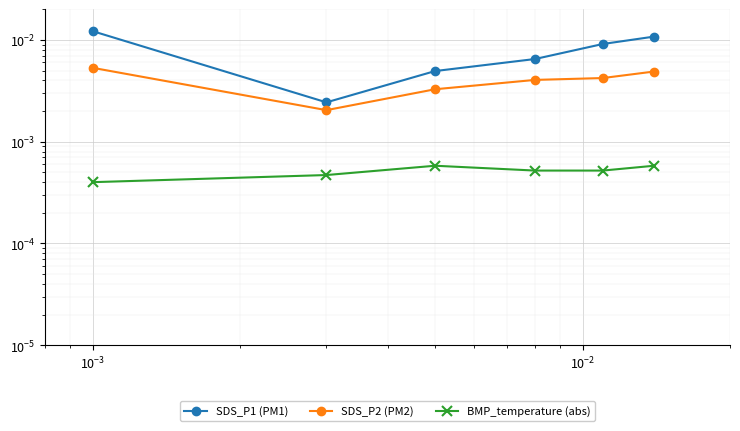

In BMP_temperature (abs), how many points are higher than both neighbors (excluding endpoints)?

1